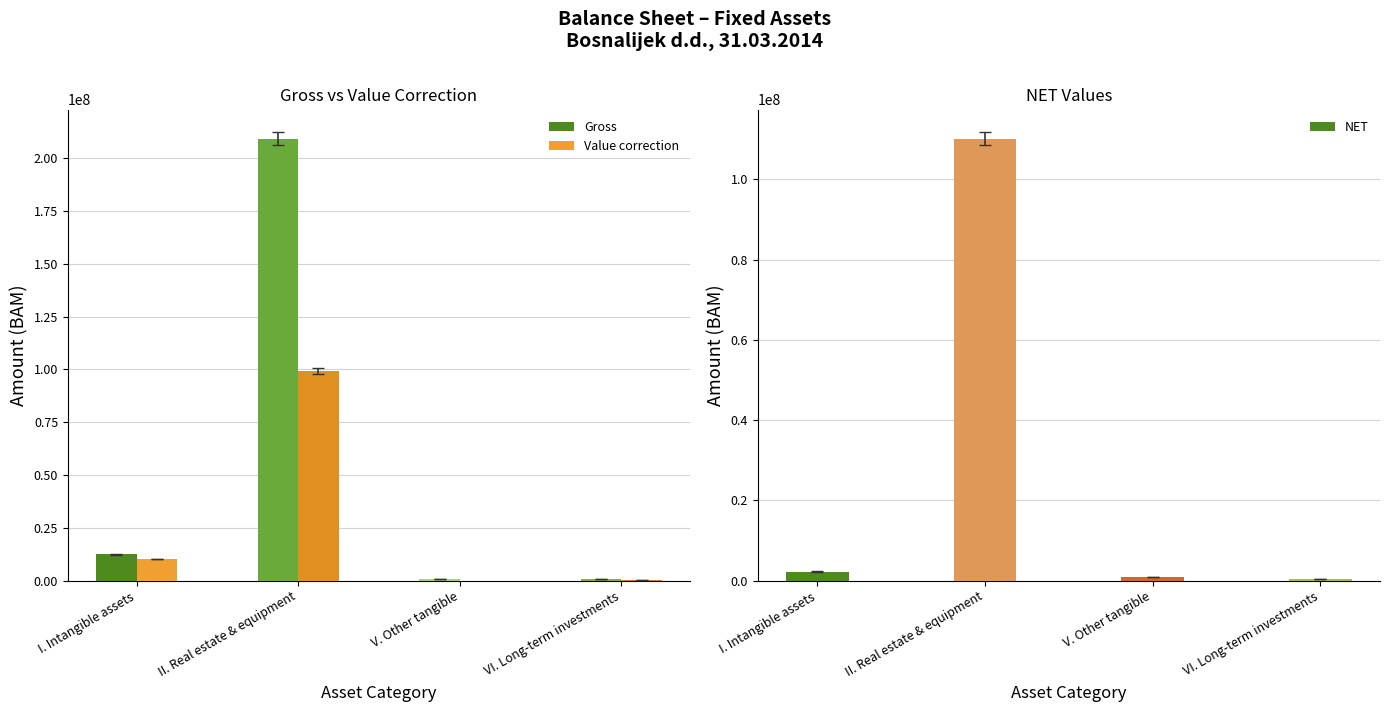

What is the label of the 3rd bar from the right?

II. Real estate & equipment